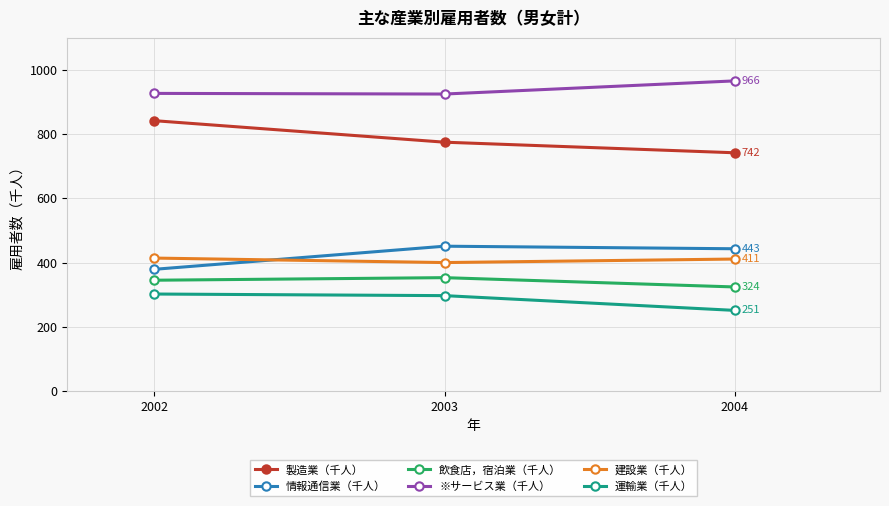

At 2003, list the series in order from largest to smallest.

※サービス業（千人）, 製造業（千人）, 情報通信業（千人）, 建設業（千人）, 飲食店，宿泊業（千人）, 運輸業（千人）